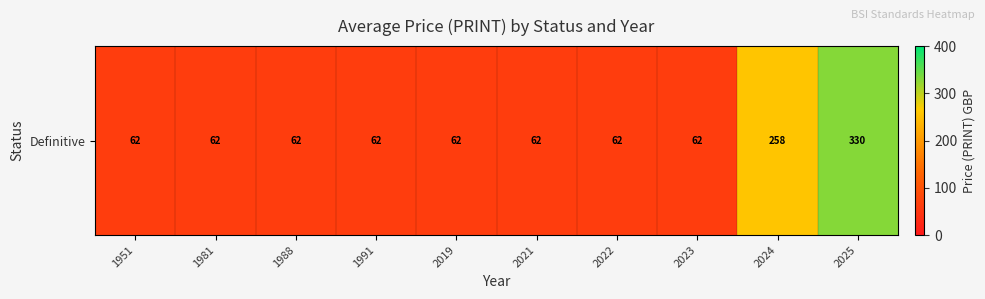

The chart shows a value of 92 at 2021. True or false?

False